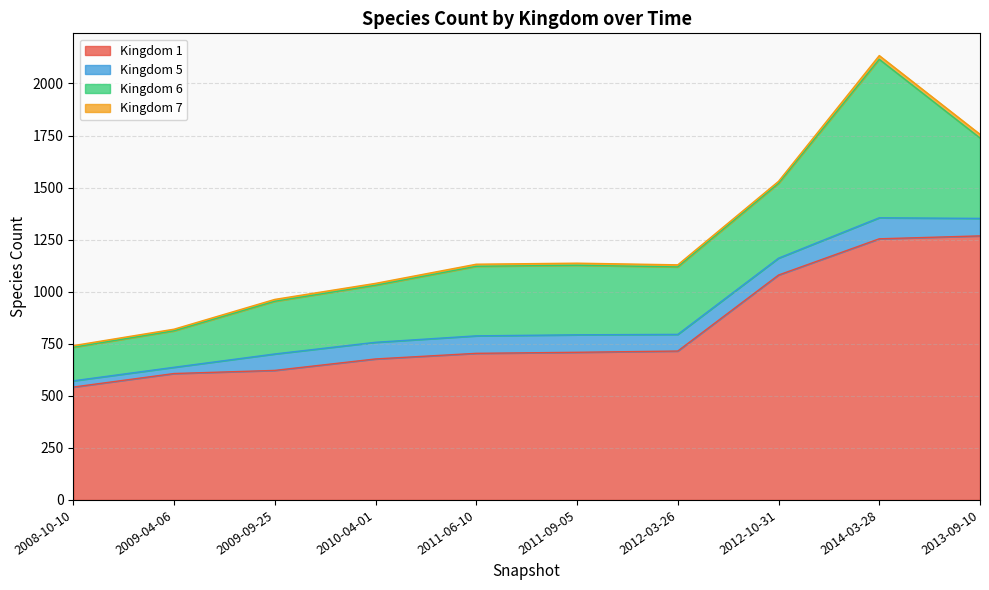

Where does the 1 series first go above 709?

2012-03-26